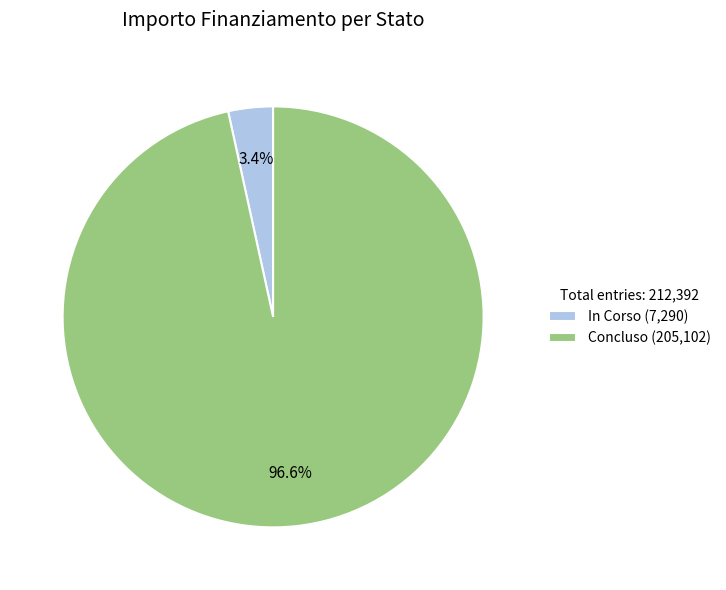

To the nearest percent, what portion does In Corso represent?

3%